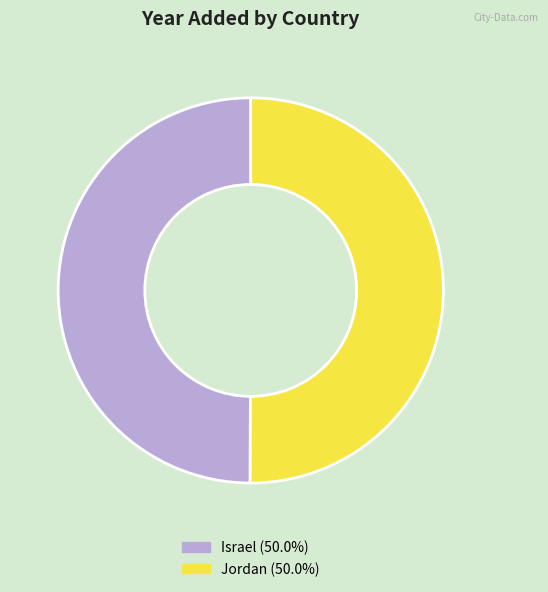

What is the ratio of the value at Jordan to the value at Israel?

1.0